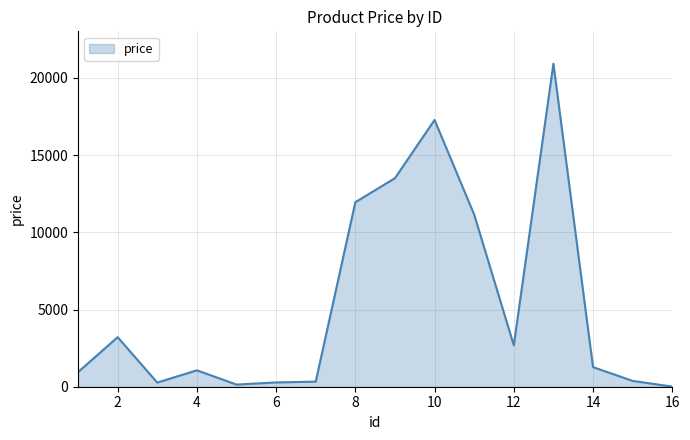

What is the sum of all values?

85390.8